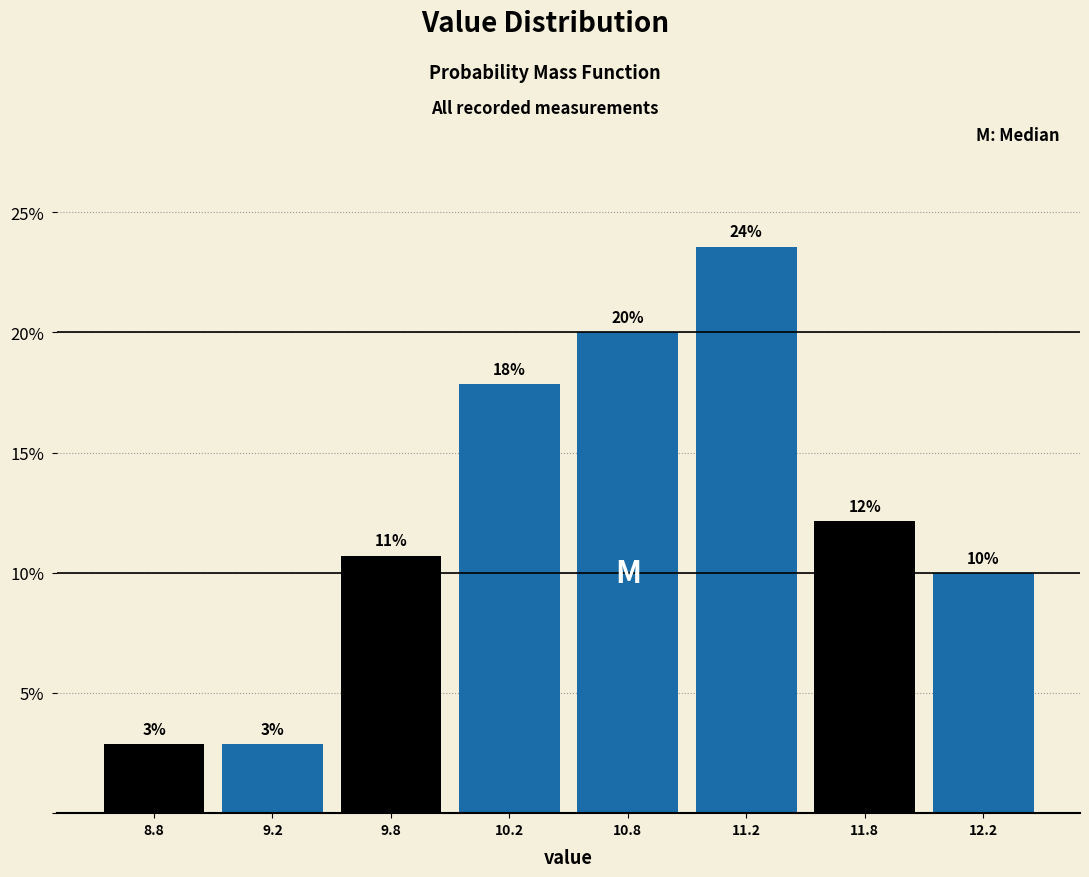

Does the chart contain any negative values?

No